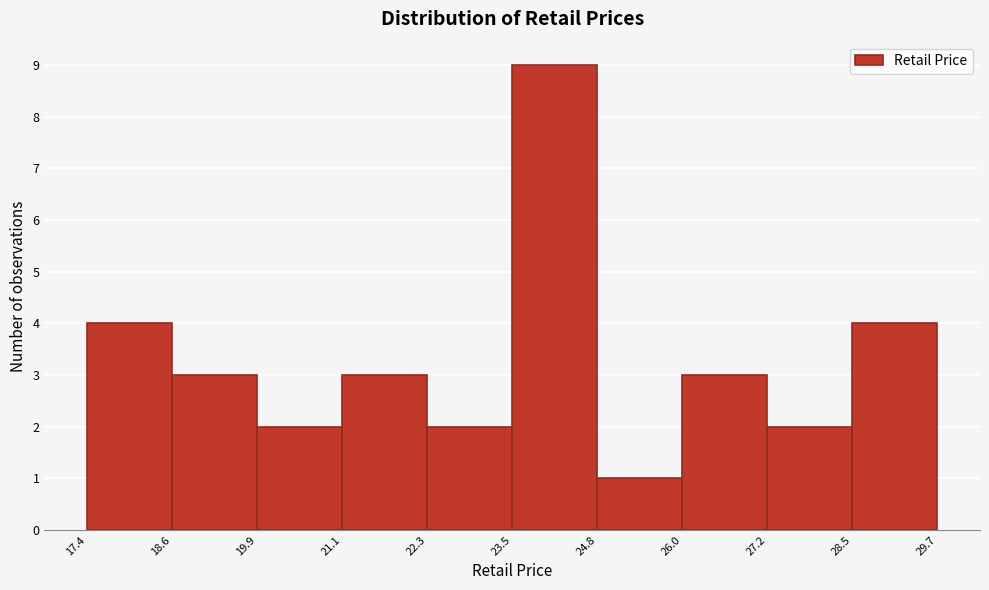

Reading left to right, transcribe this chart: for each bar, give the range it covers on the x-axis and its height. The values are not printed on the chart, so give them approximately, as read against the axis.

17.4 to 18.6: 4
18.6 to 19.9: 3
19.9 to 21.1: 2
21.1 to 22.3: 3
22.3 to 23.5: 2
23.5 to 24.8: 9
24.8 to 26.0: 1
26.0 to 27.2: 3
27.2 to 28.5: 2
28.5 to 29.7: 4